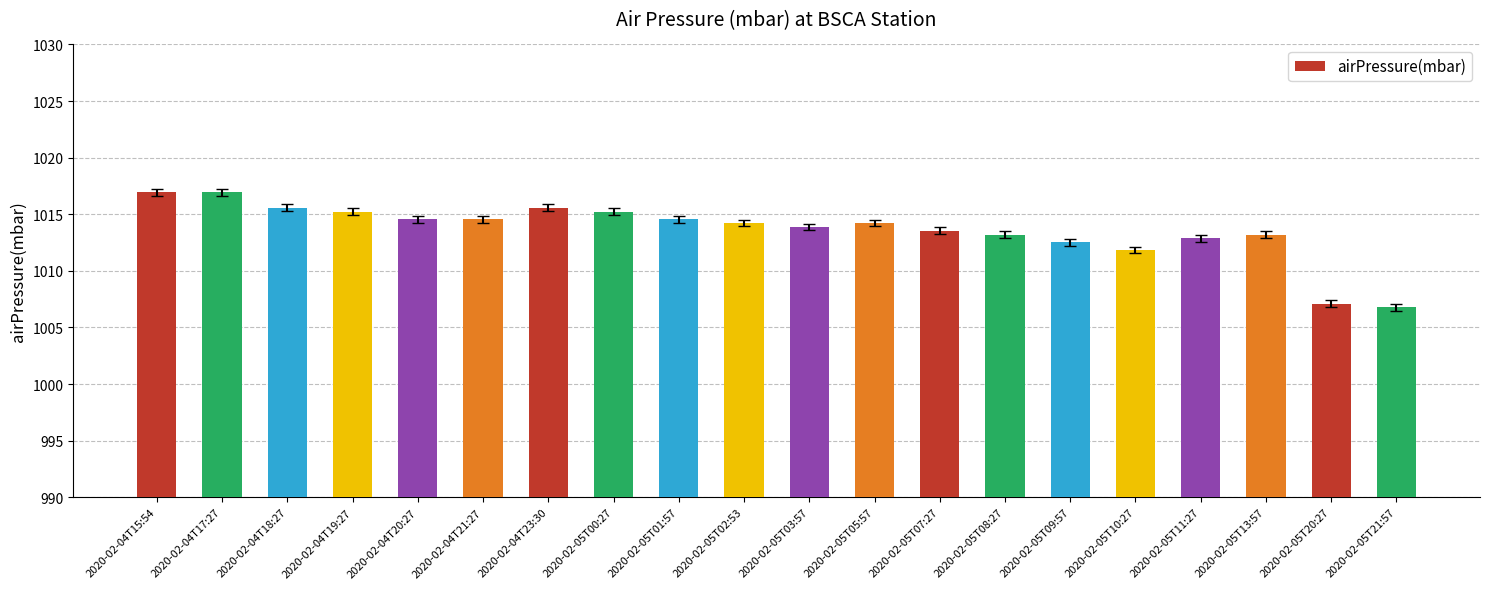

The value at 2020-02-05T07:27 is 293.5. True or false?

False